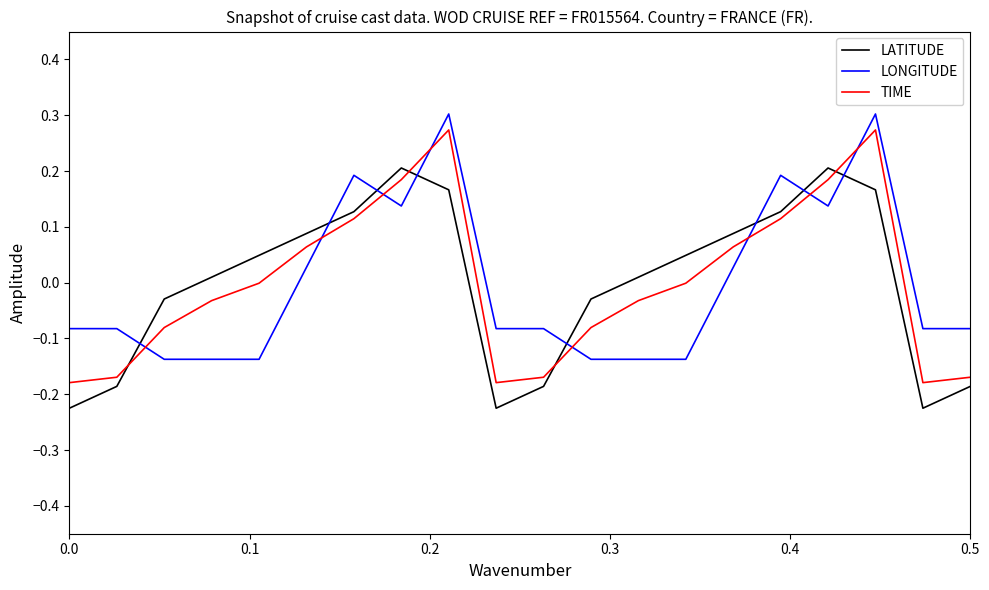

Is this an area chart (filled region under the line)?

No